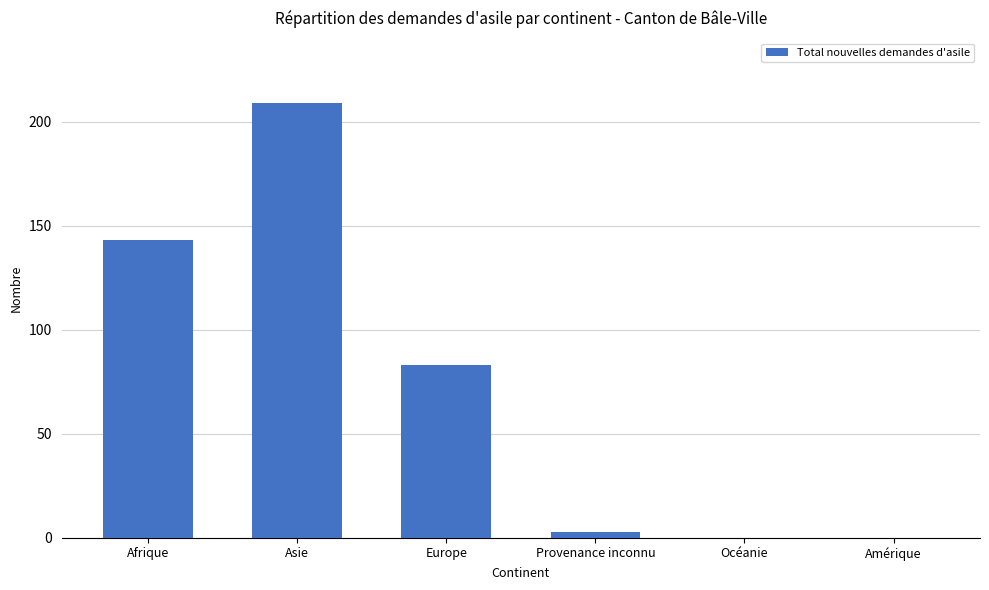

How many categories are shown in the chart?

6